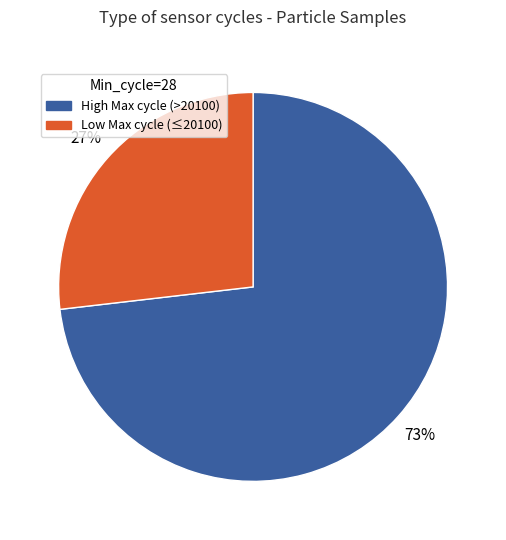

Is the sum of Low Max cycle (≤20100) and High Max cycle (>20100) greater than half?

Yes